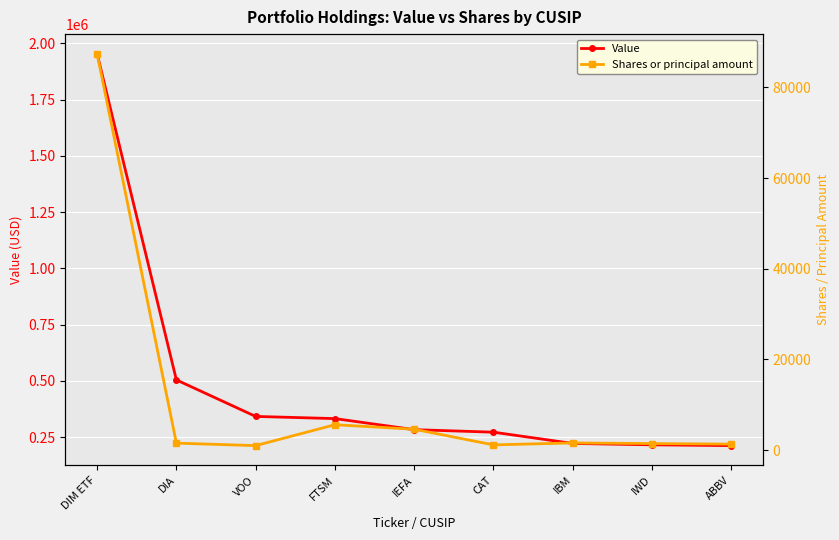

What is the value of the Value point at the 2nd from the left?

503953